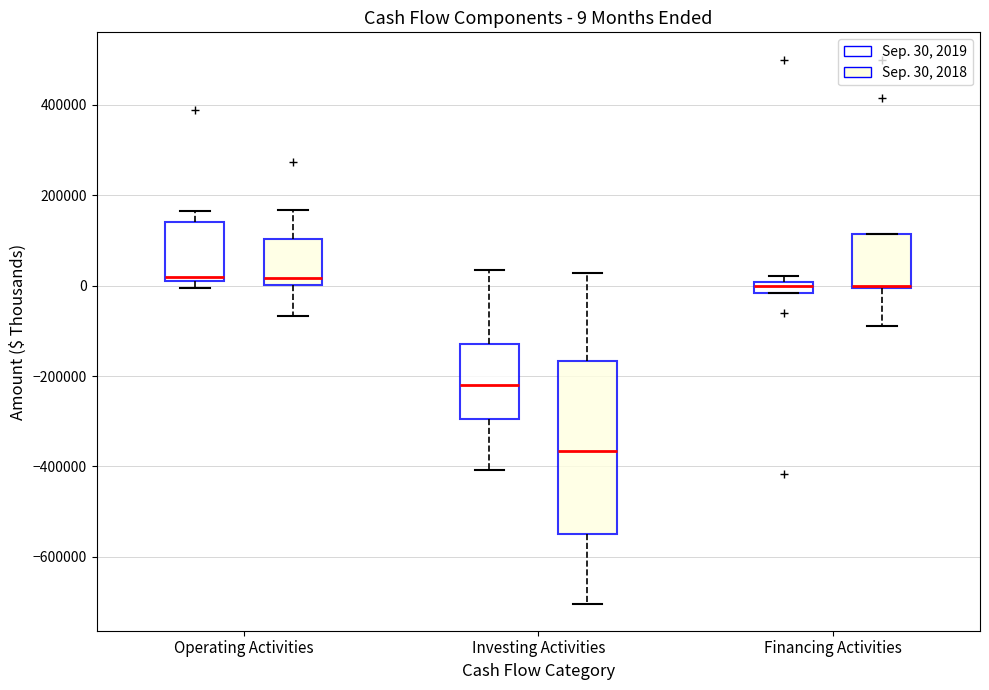

Which box is the tallest, from its lower edge to its upper edge?

Investing Activities (Sep. 30, 2018)